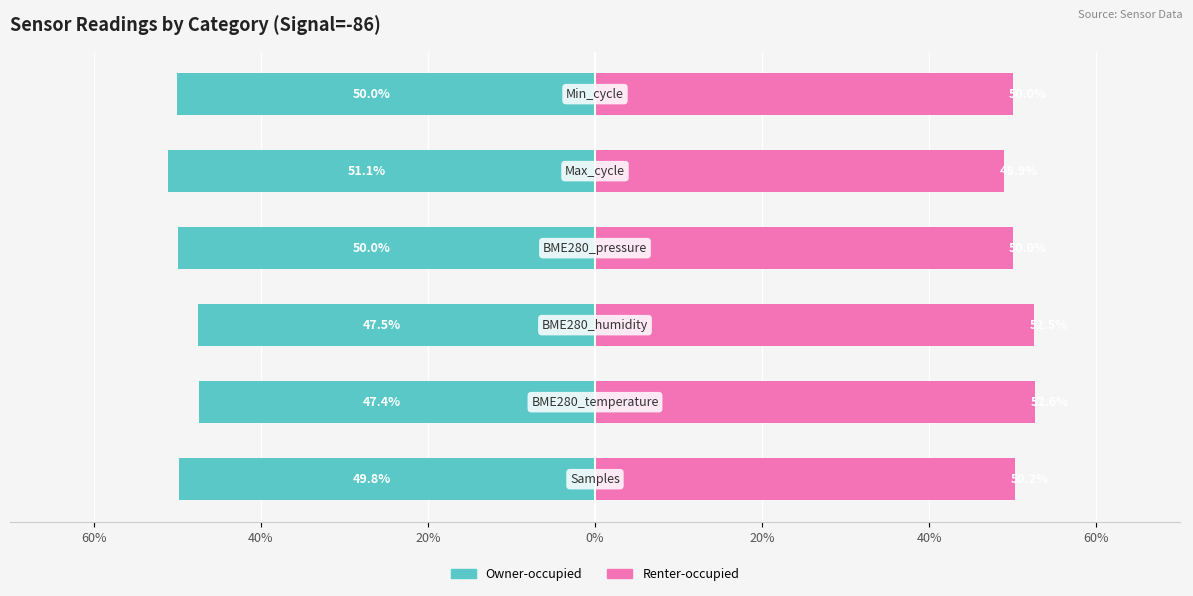

Reading right to left, transcribe all the data shown in this chart.

Owner-occupied: 40%=-50.0	20%=-51.1	0%=-50.0	20%=-47.5	40%=-47.4	60%=-49.8
Renter-occupied: 40%=50.0	20%=48.9	0%=50.0	20%=52.5	40%=52.6	60%=50.2